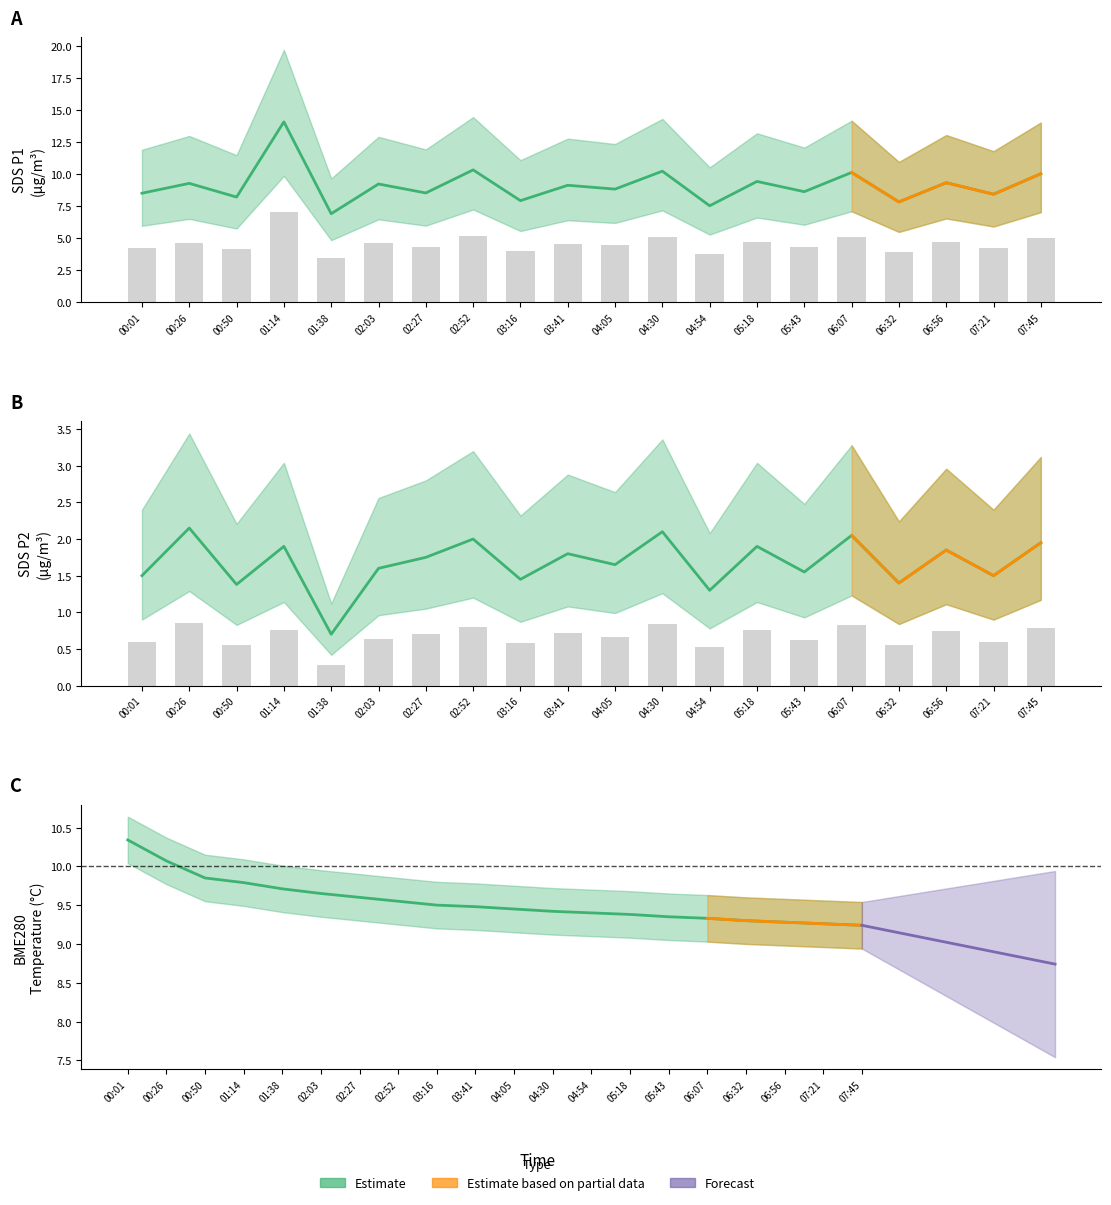

At which label does SDS_P1 reach its minimum?

01:38